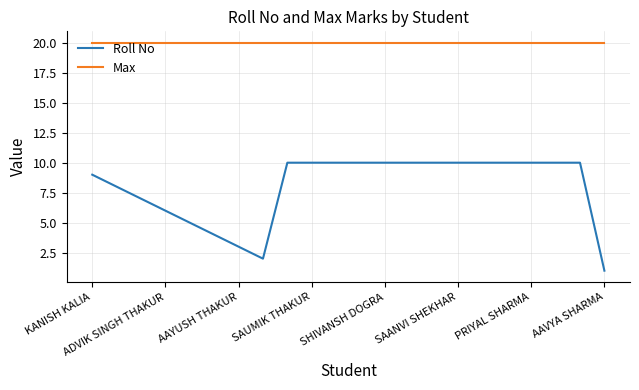

Which series has the largest total across all categories?

Max